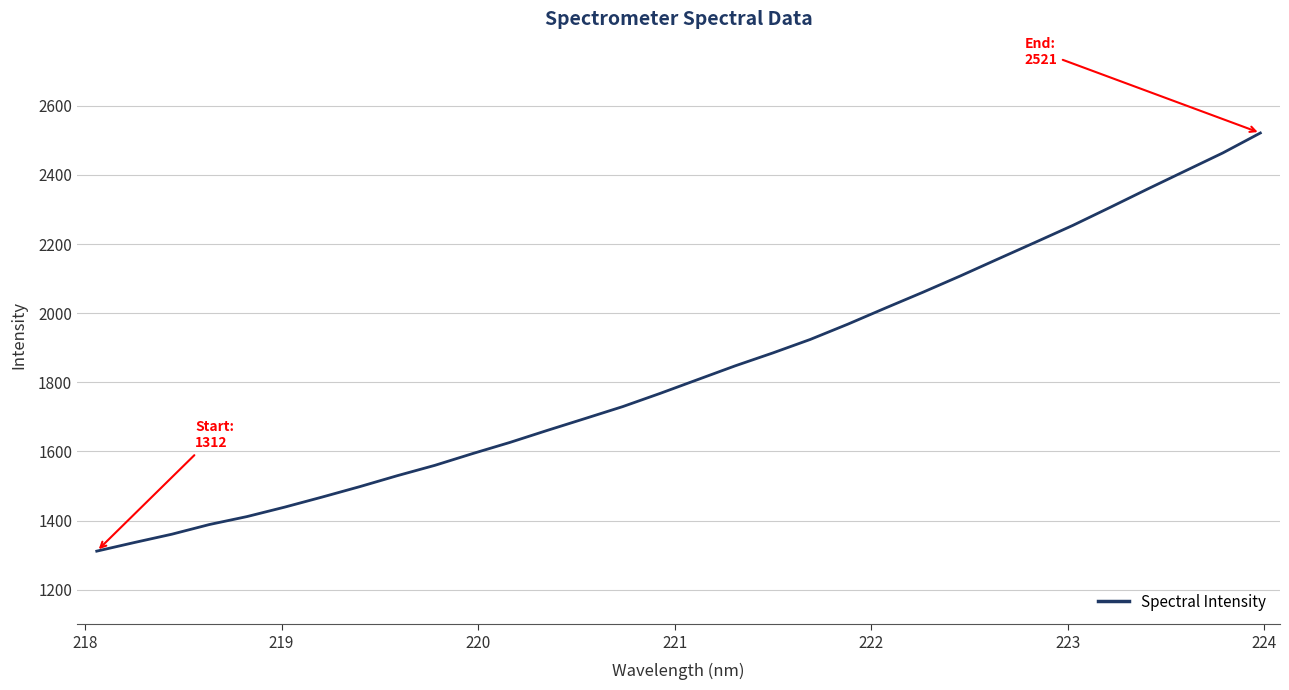

What is the minimum value shown in the chart?

1311.5